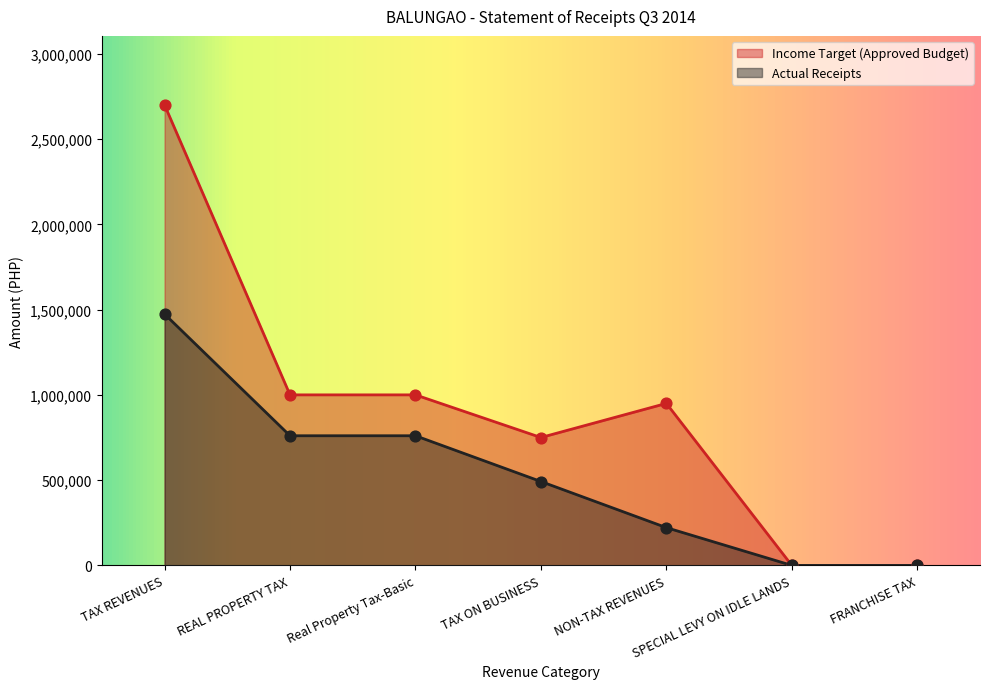

Is the value of Actual Receipts at TAX REVENUES greater than the value of Income Target (Approved Budget) at NON-TAX REVENUES?

Yes